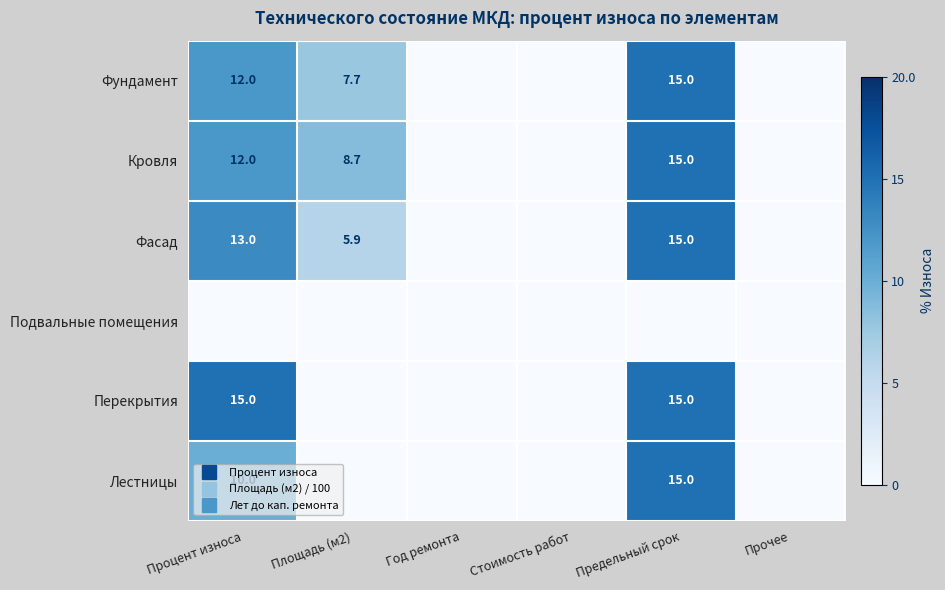

Which has a higher value, Год ремонта or Площадь (м2)?

Площадь (м2)